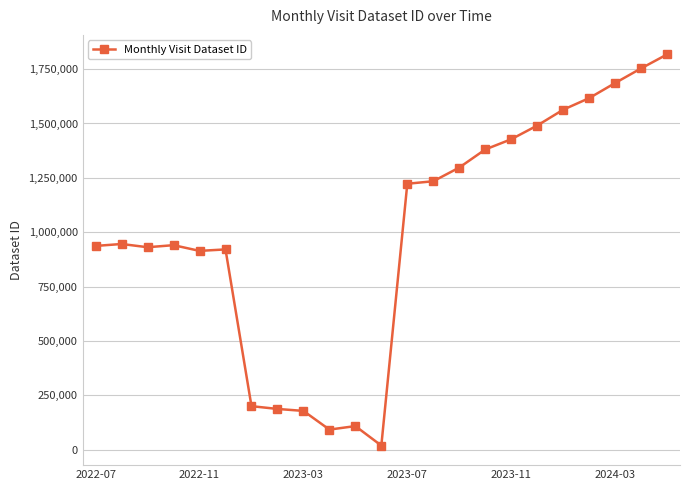

What is the difference between the maximum and minimum values?

1798144